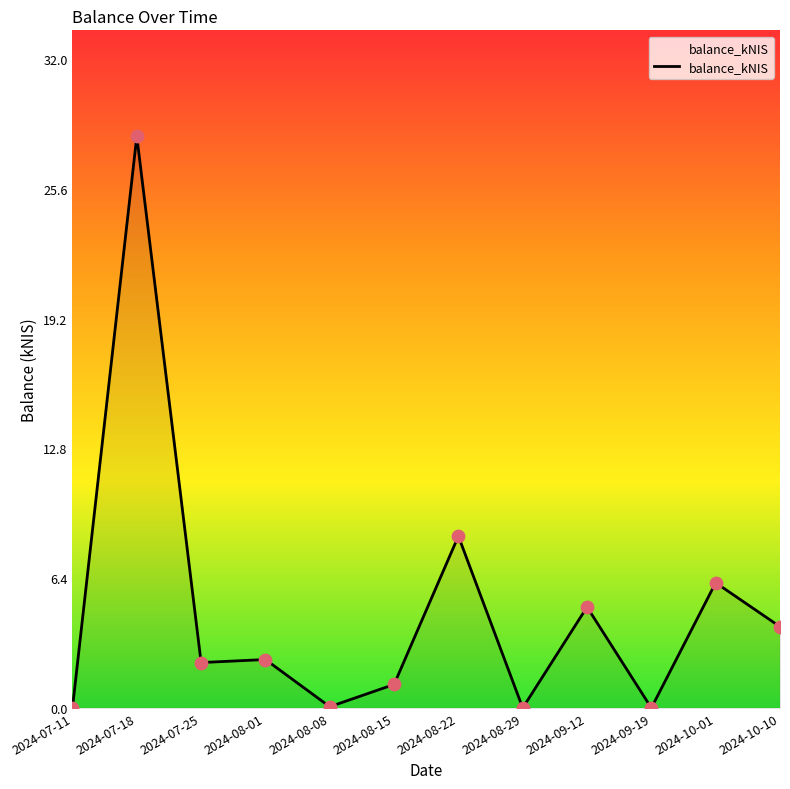

Approximately how many times larger is the value at 2024-08-22 compared to 2024-07-18?

0.3